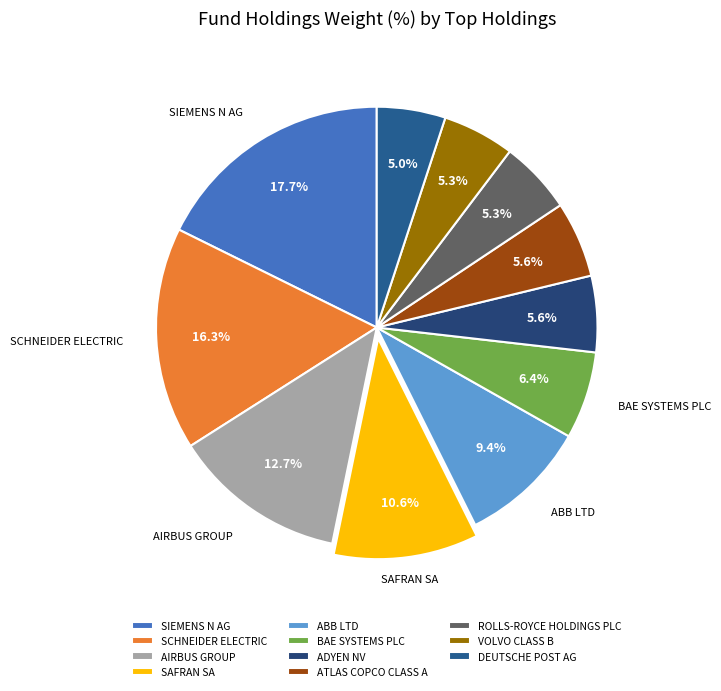

Which slice is the largest?

SIEMENS N AG